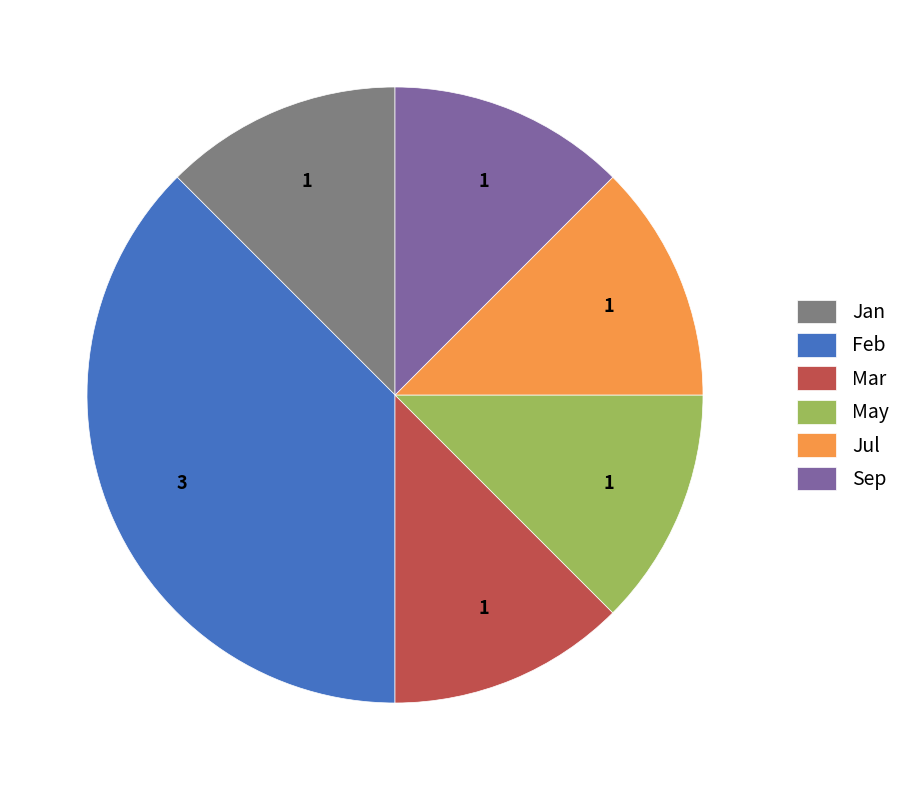

Which has a higher value, Mar or Feb?

Feb